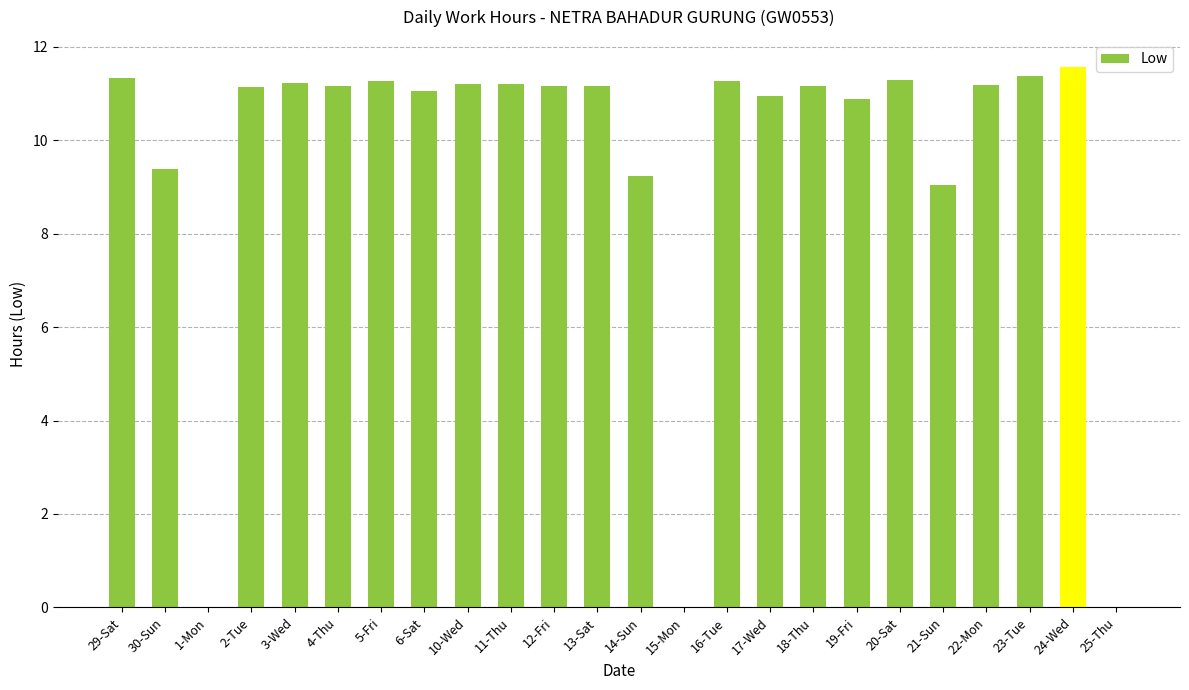

Where is the data nearest to the value 5?

21-Sun